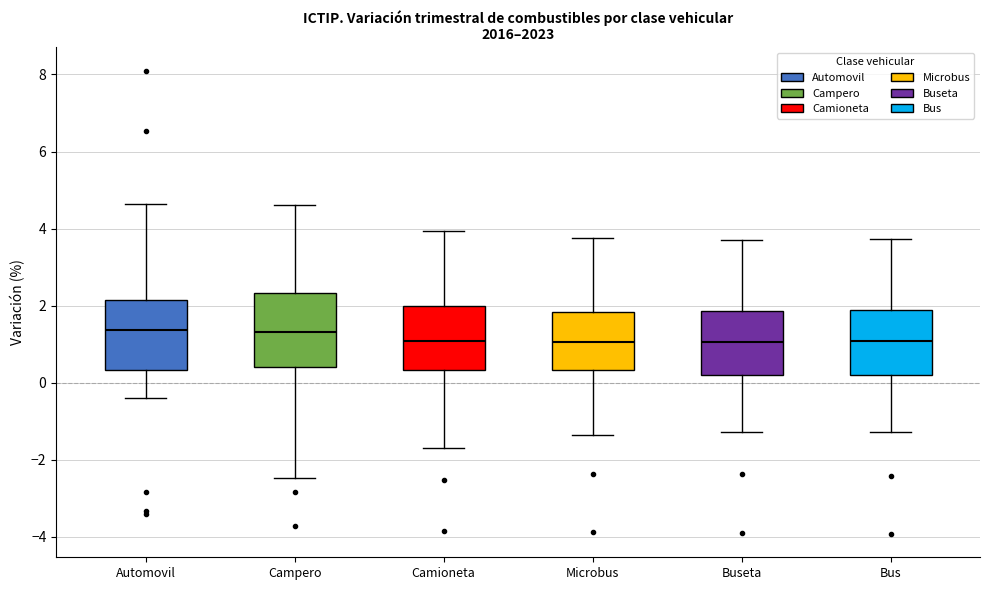

Reading left to right, transcribe this box plot: for each box, give where its median line is, the range the box spans, and where its two whiskers end, as read against the y-axis. The values are not printed on the chart, so give them approximately, as read against the axis.

Automovil: median 1.4, box 0.4 to 2.2, whiskers -0.4 to 4.6
Campero: median 1.4, box 0.4 to 2.4, whiskers -2.4 to 4.6
Camioneta: median 1.0, box 0.4 to 2.0, whiskers -1.6 to 4.0
Microbus: median 1.0, box 0.4 to 1.8, whiskers -1.4 to 3.8
Buseta: median 1.0, box 0.2 to 1.8, whiskers -1.2 to 3.8
Bus: median 1.0, box 0.2 to 1.8, whiskers -1.2 to 3.8